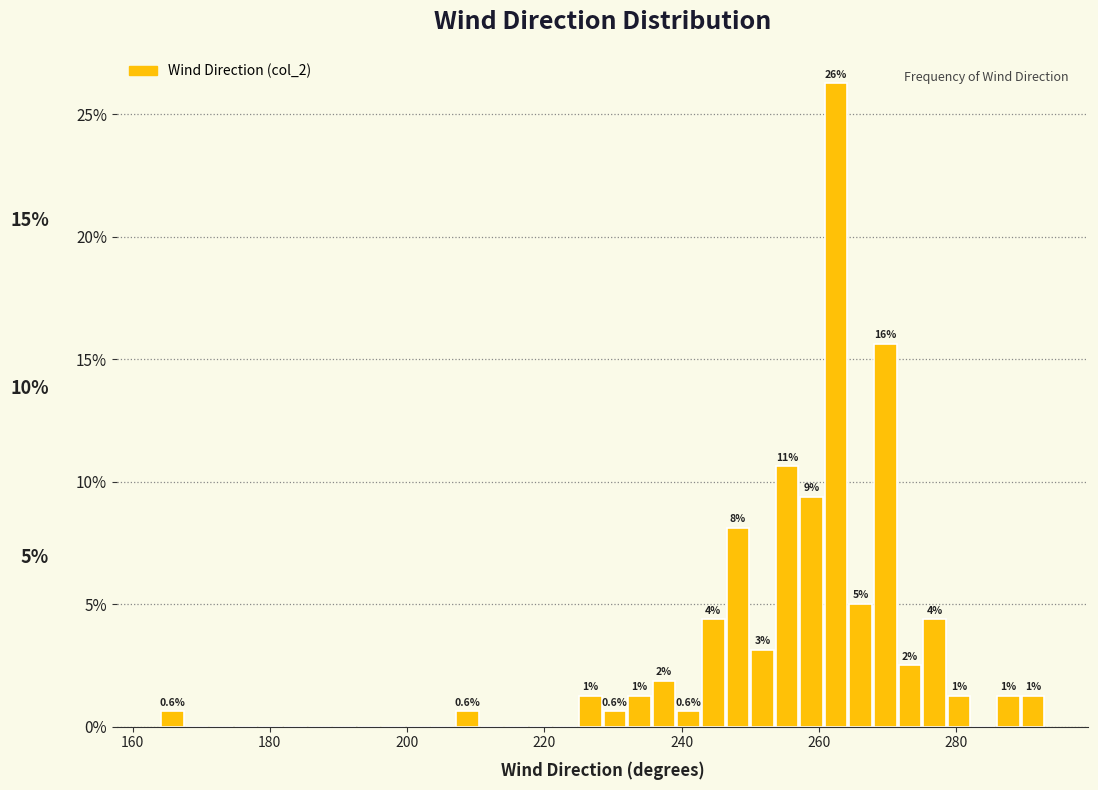

Around what value on the x-axis is the tallest bar? Give the approximate position of its centre, as read against the axis.

262